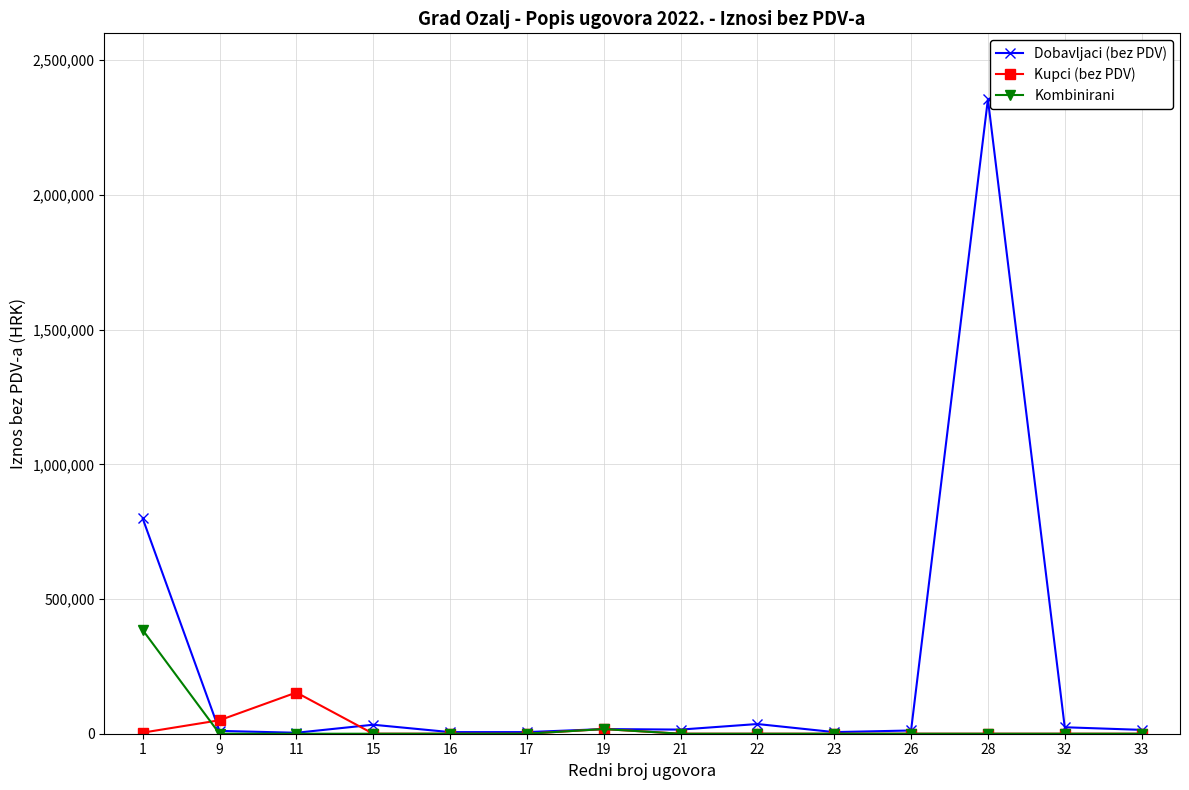

Is this an area chart (filled region under the line)?

No